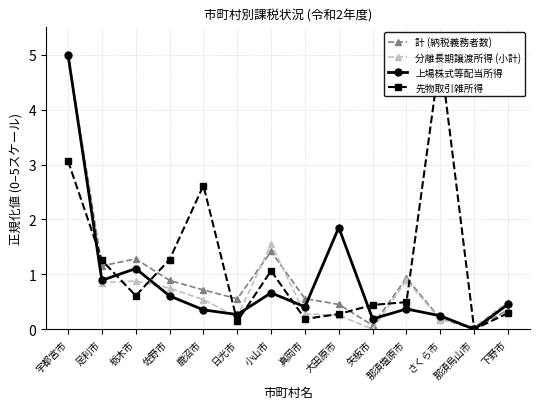

Which series has the widest spread of values?

計 (納税義務者数)